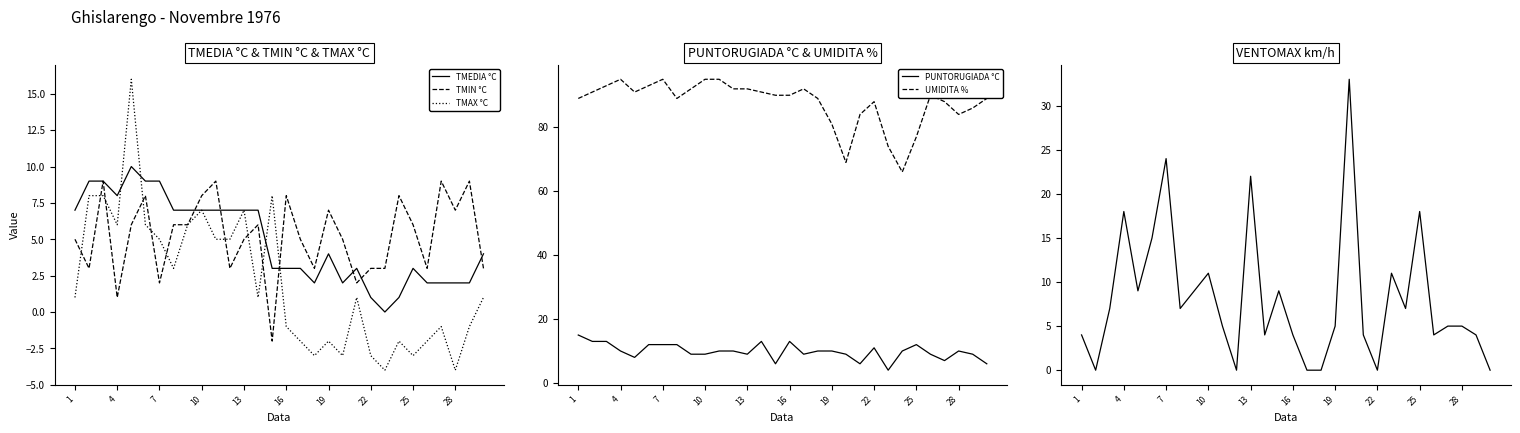

True or false: TMEDIA °C has a value of 1 at 22.

True